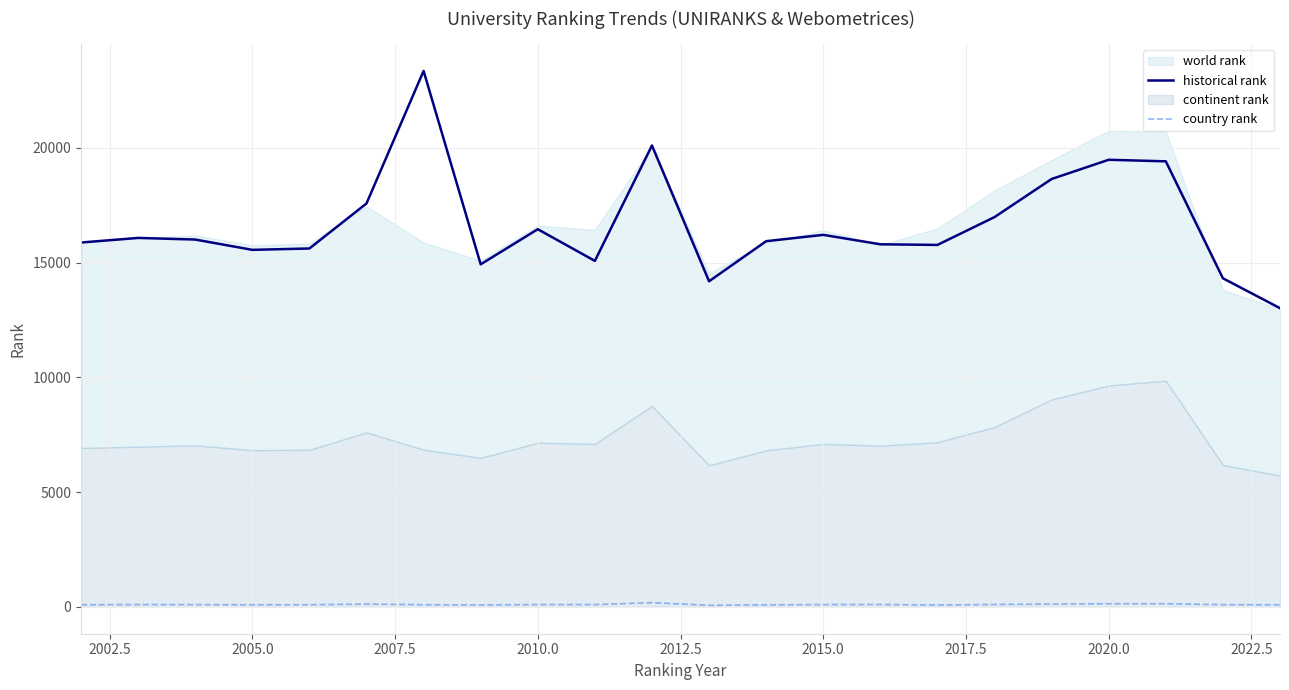

True or false: country rank and historical rank intersect in this chart.

False